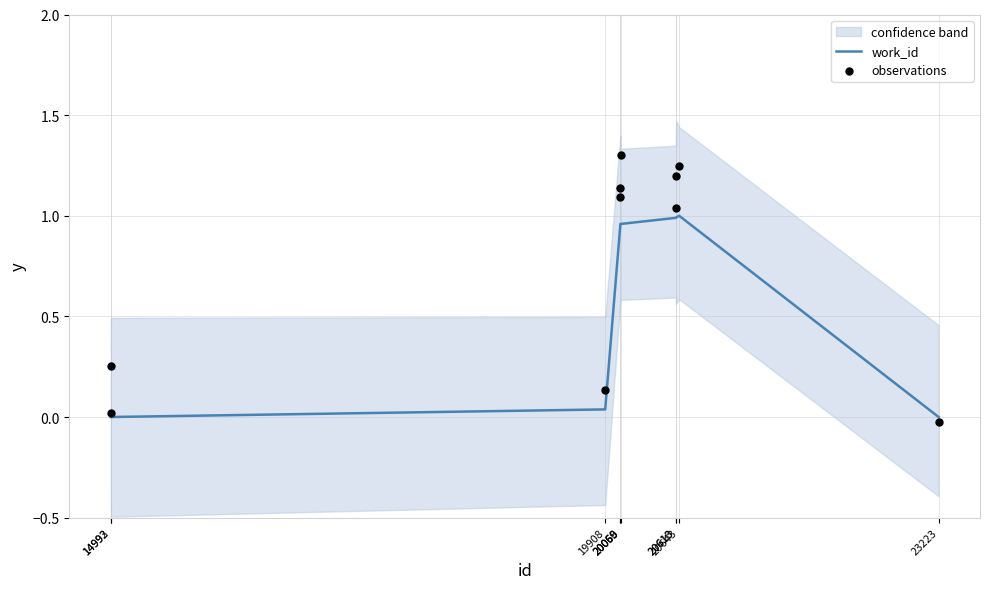

What are all the series names shown in the legend?

work_id, observations